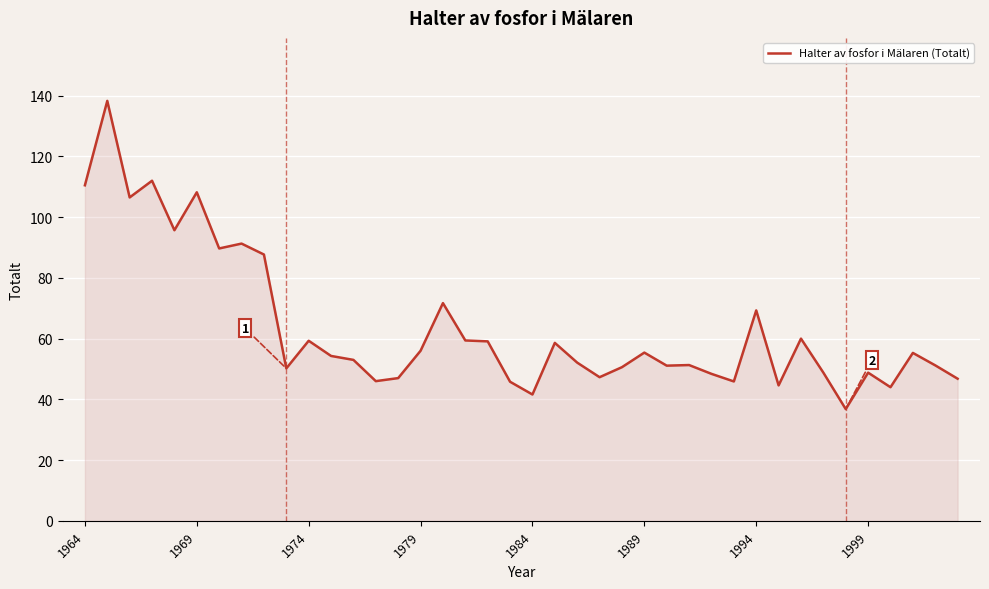

What is the sum of all values?

2549.6